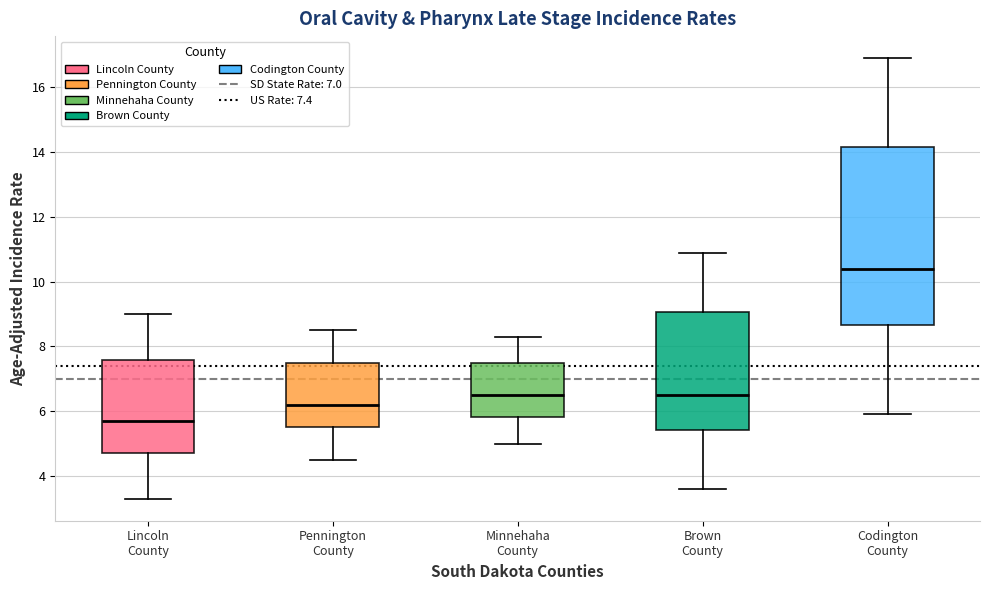

Which box has the lowest median line?

Lincoln County